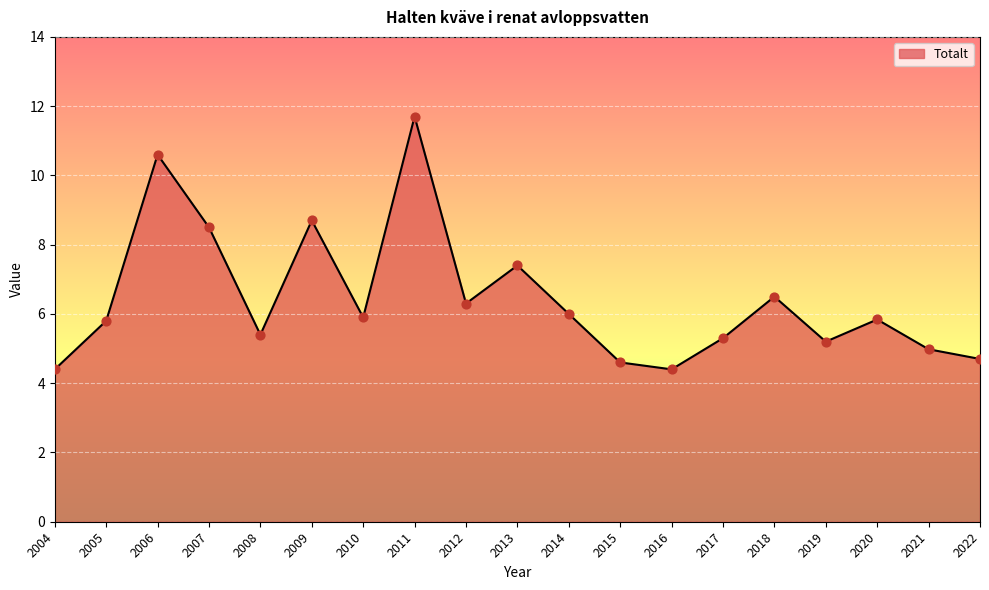

What is the ratio of the value at 2019 to the value at 2021?

1.0